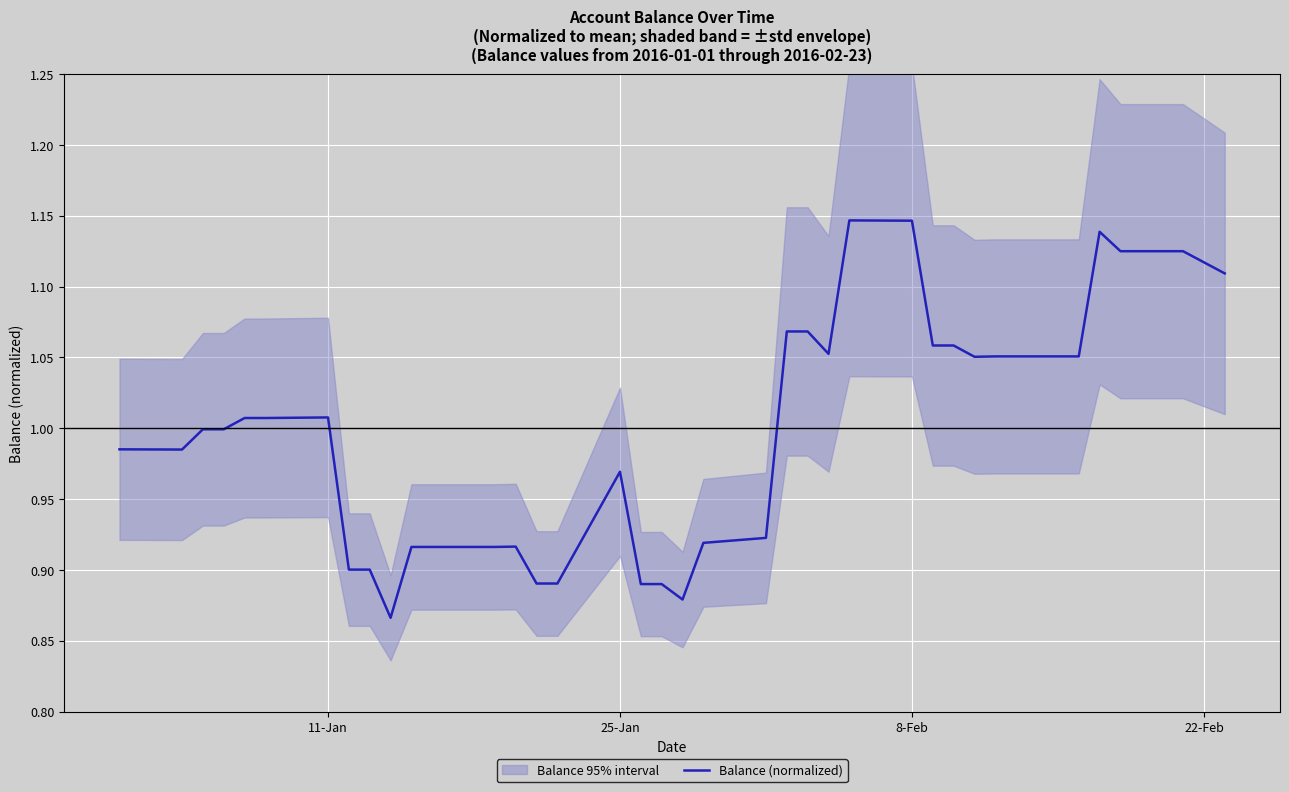

Is this an area chart (filled region under the line)?

No